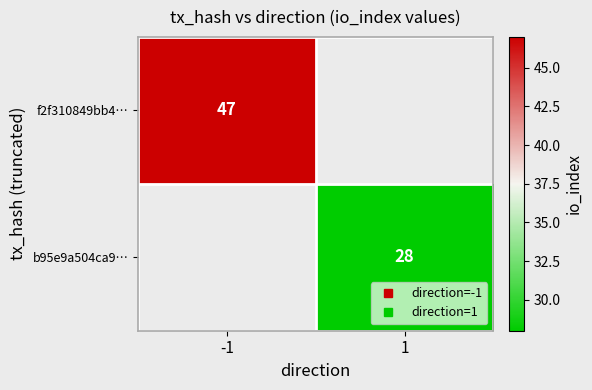

At how many categories does at least one series exceed 40?

1